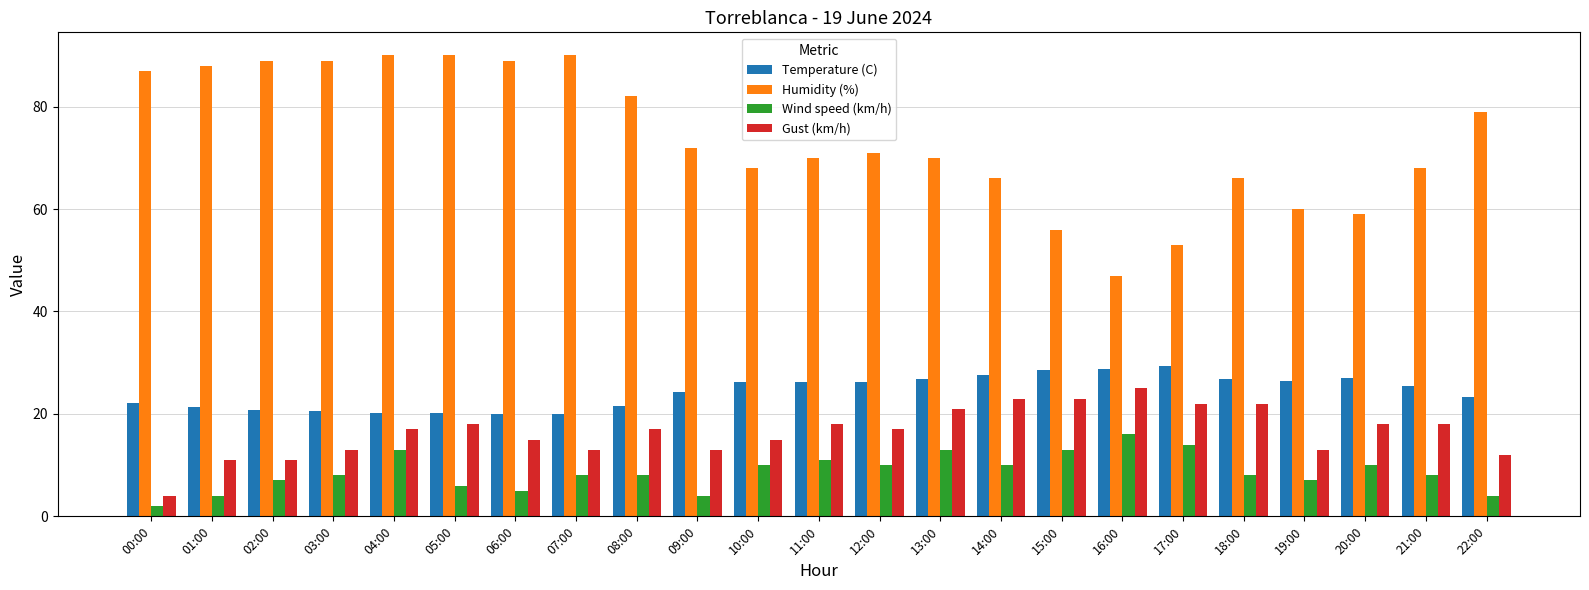

The value of Temperature (C) at 00:00 is 22.2. True or false?

True